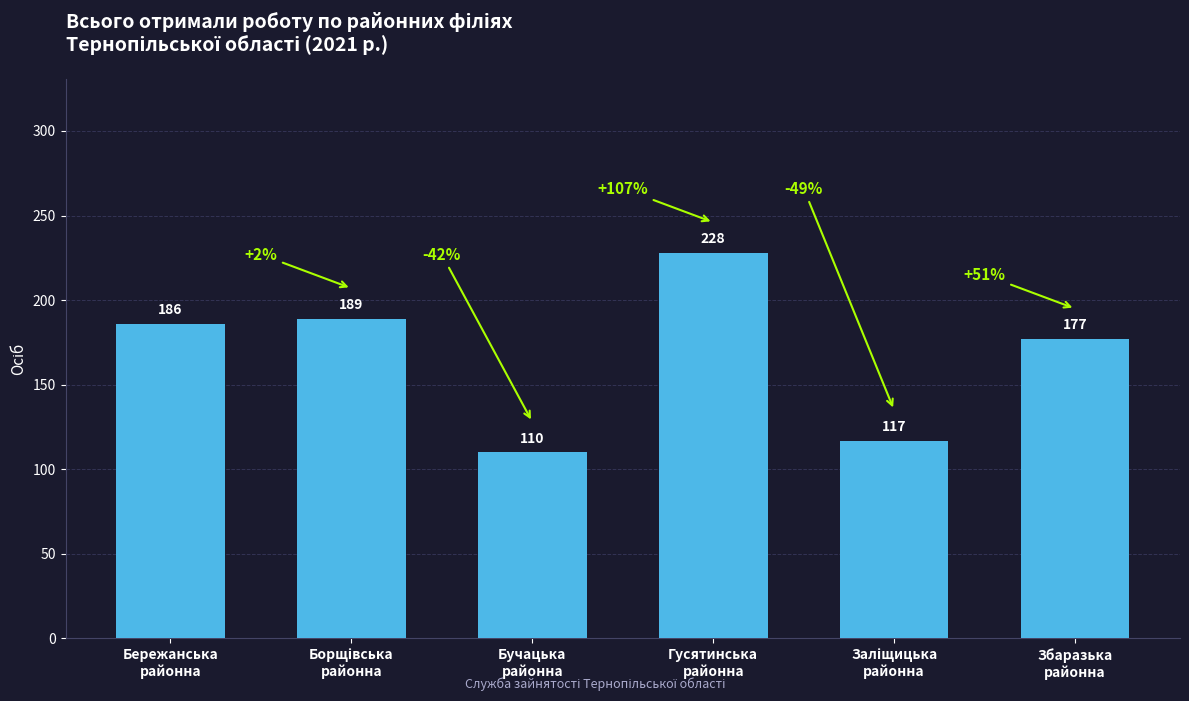

What is the maximum value shown in the chart?

228